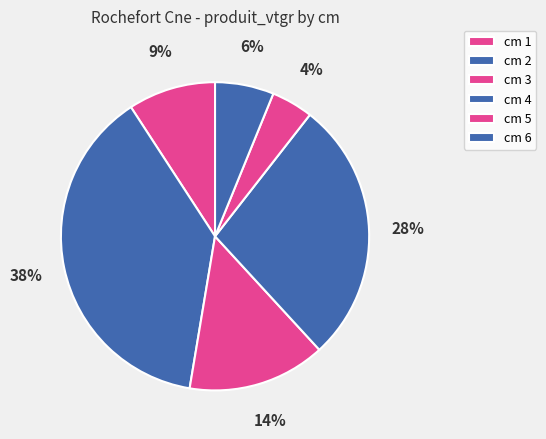

Count the number of slices in the pie.

6